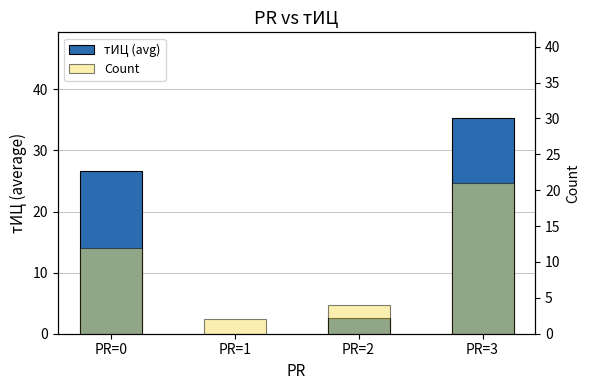

Is the value of Count at PR=3 greater than the value of тИЦ (avg) at PR=2?

Yes